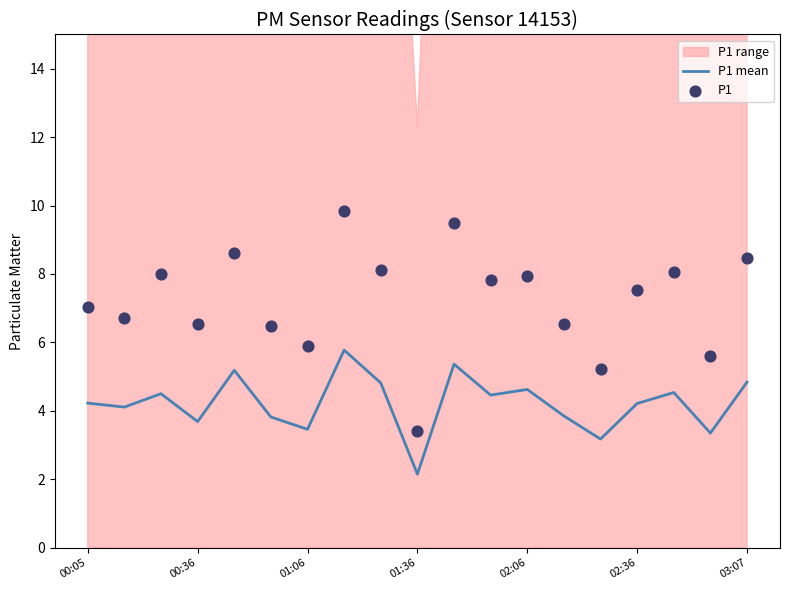

Which series reaches the minimum Y coordinate?

P1 mean